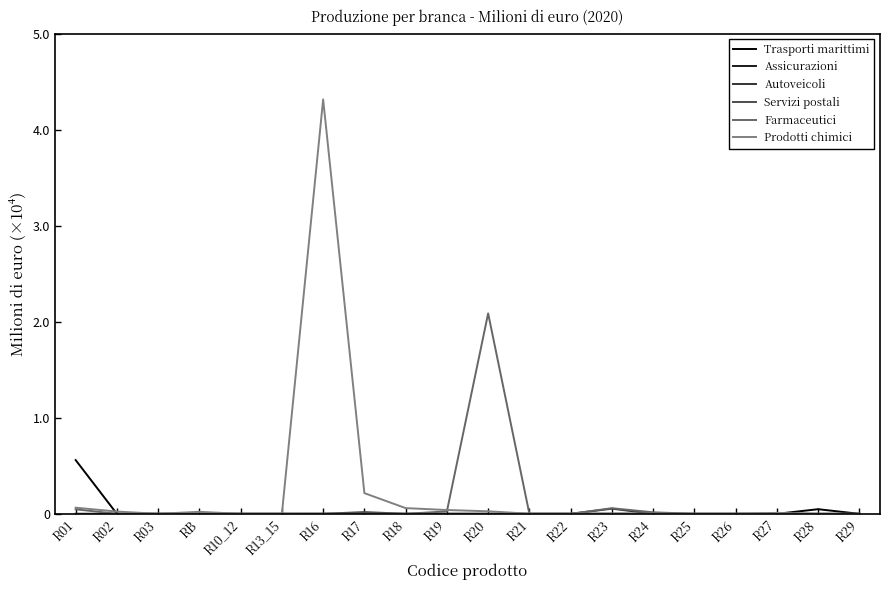

Does the chart display data point markers on the line(s)?

No